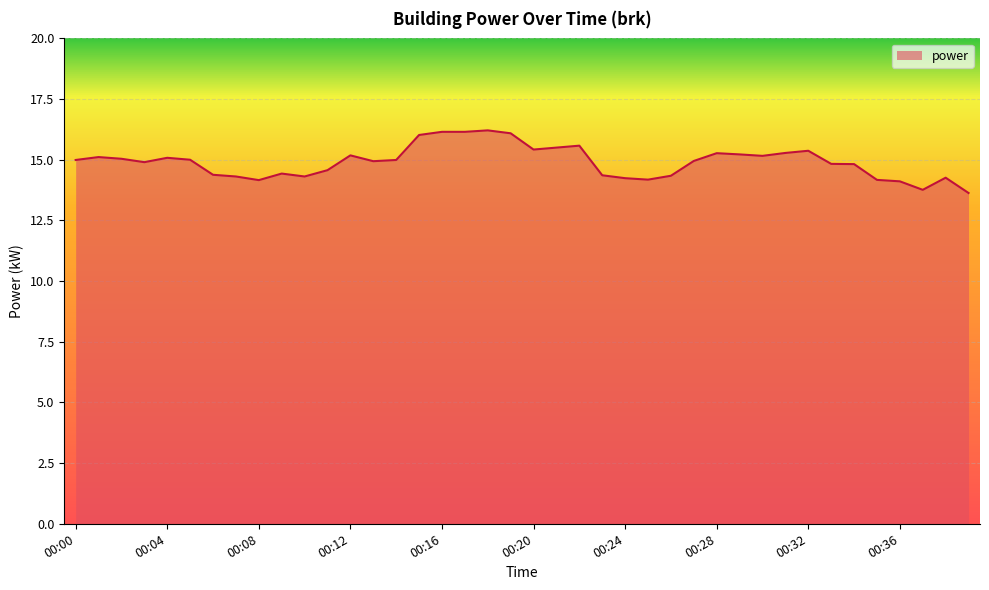

What is the difference between the maximum and minimum values?

2.6